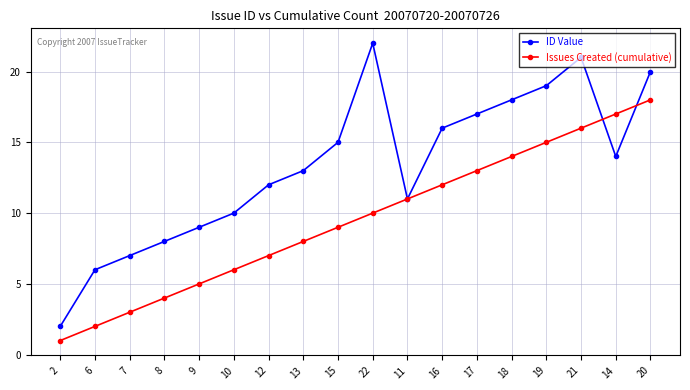

At which label is Issues Created (cumulative) closest to 9?

15